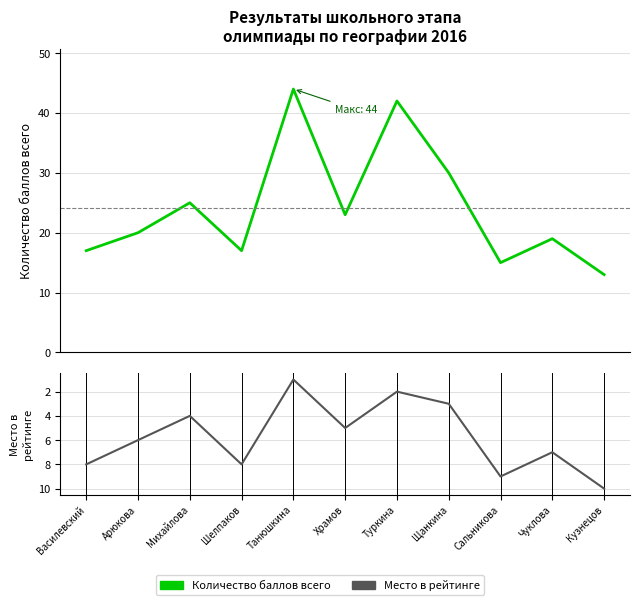

What is the sum of all Место в рейтинге values?

63